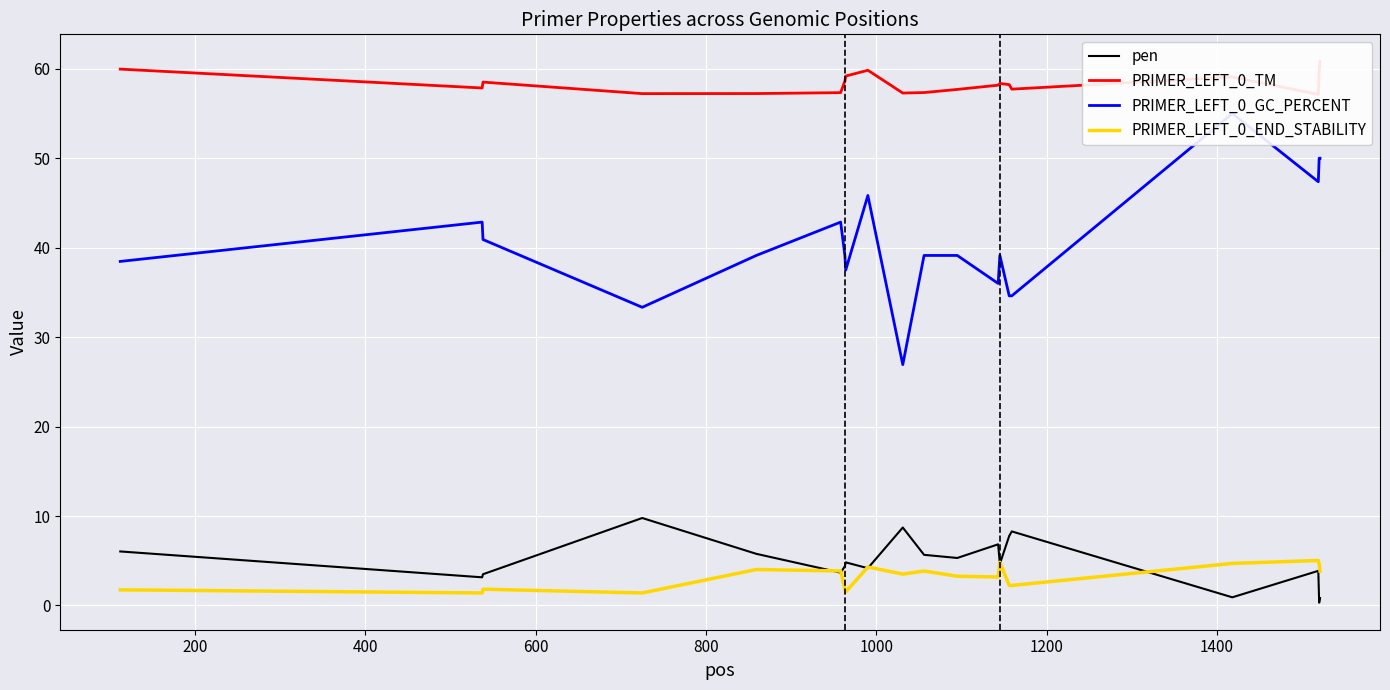

True or false: PRIMER_LEFT_0_TM has more than 0 interior local peaks.

True